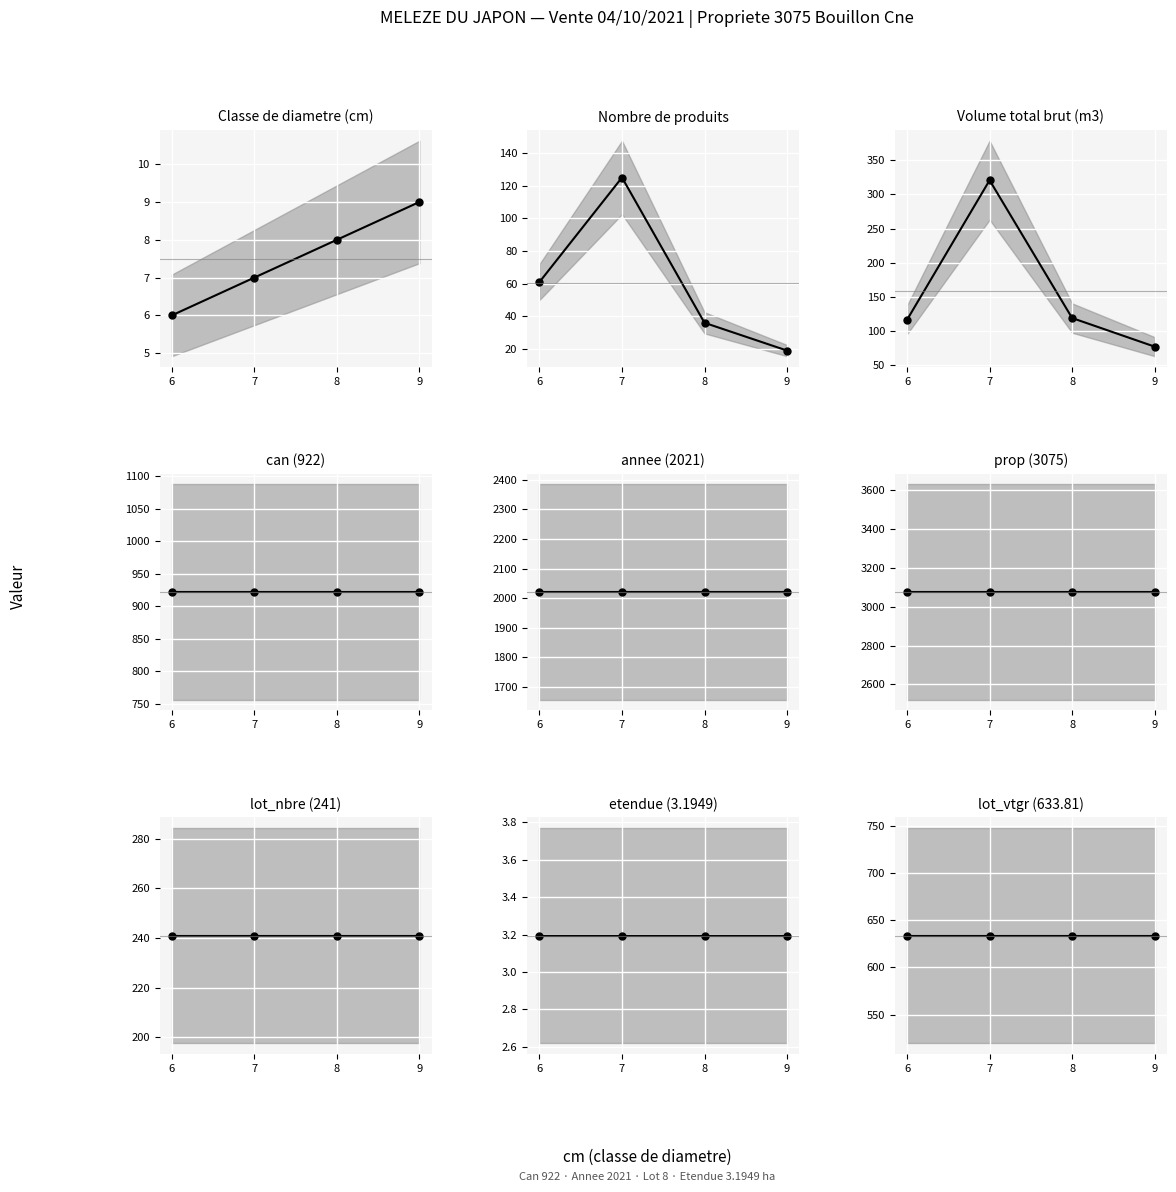

Reading left to right, what are all the values shown in this chart?

cm: 6.0	7.0	8.0	9.0
produit_nbre: 61.0	125.0	36.0	19.0
produit_vtgr: 116.7	320.6	119.2	77.4